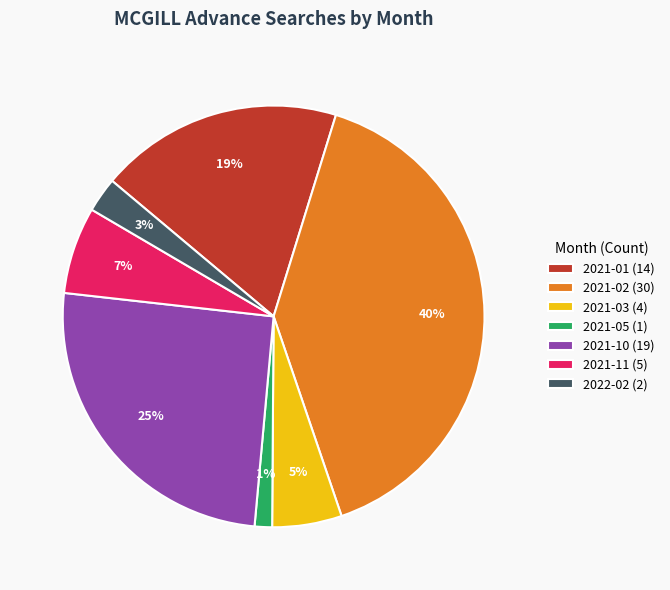

Which slice is the largest?

2021-02 (30)